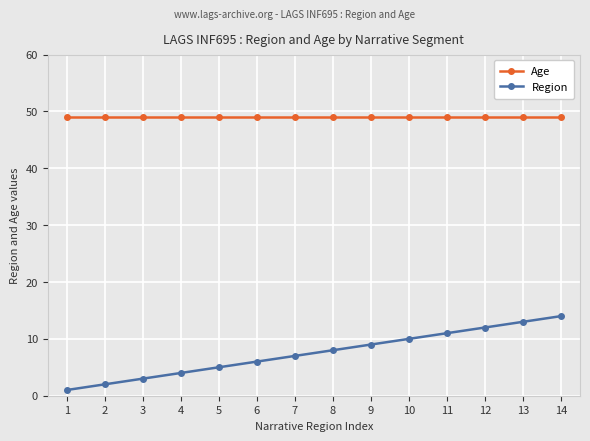

Which series has the largest range (max minus min)?

Region